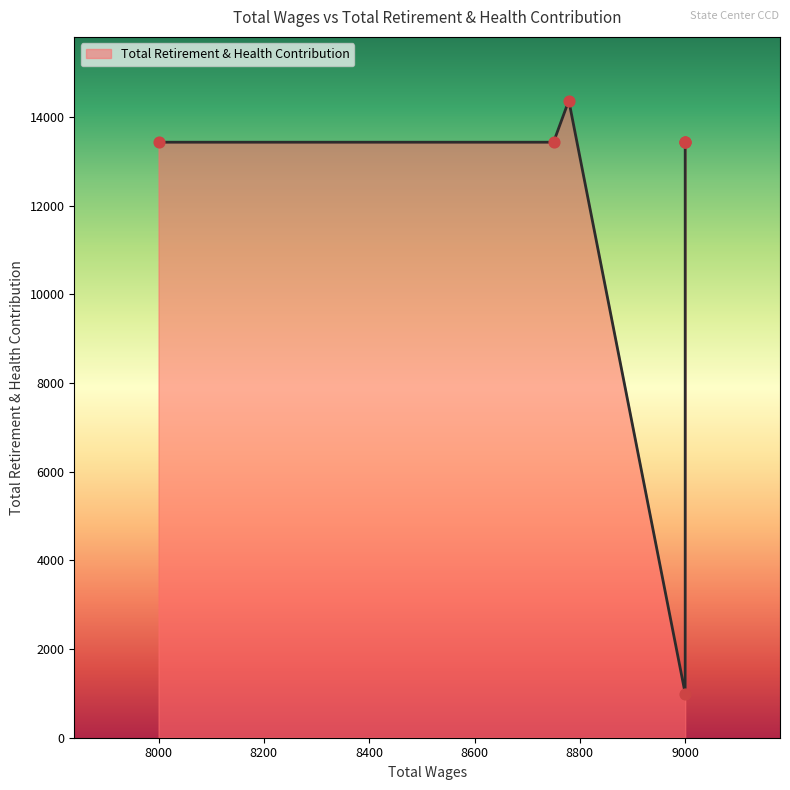

Approximately how many times larger is the value at 8750.0 compared to 8779.0?

0.9